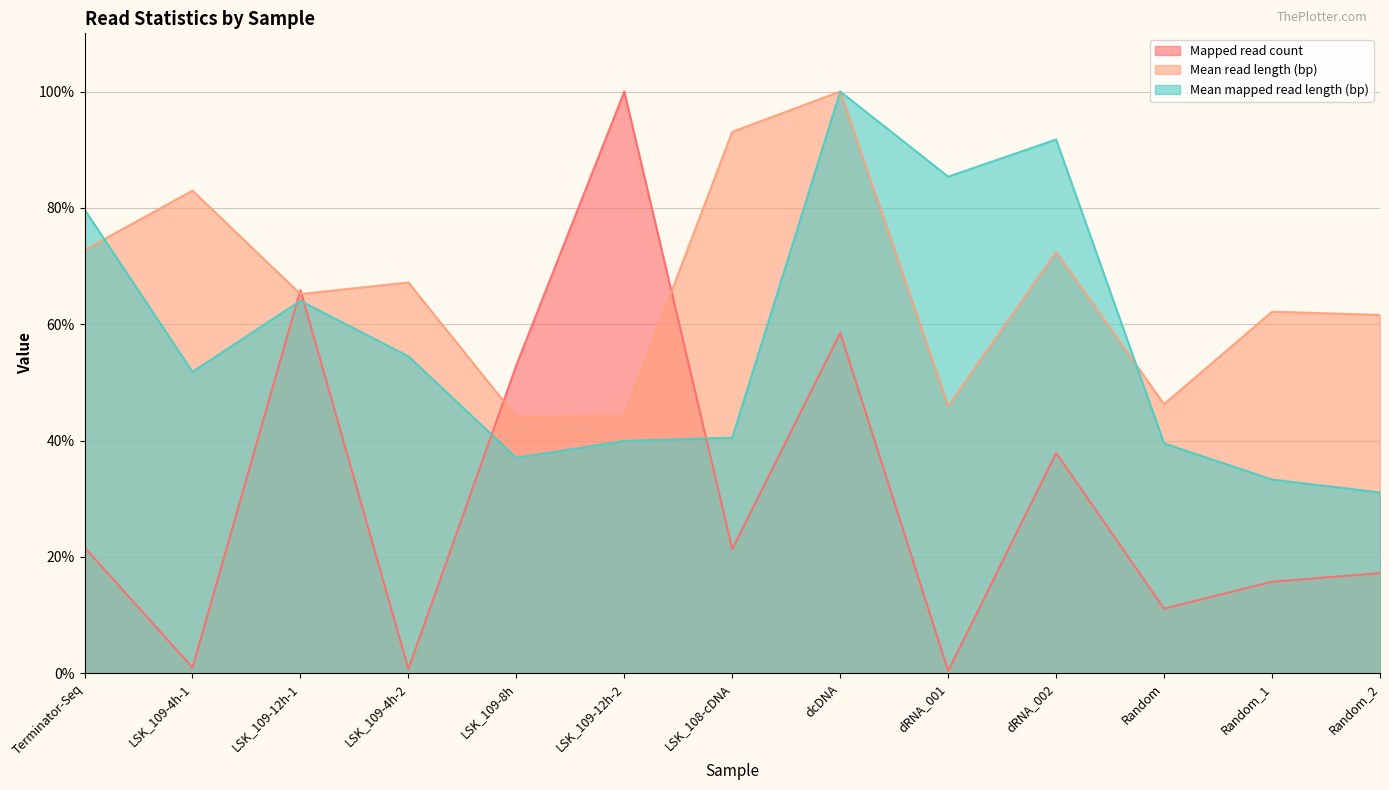

Rank the series at LSK_109-4h-2 from lowest to highest value.

Mapped read count, Mean mapped read length (bp), Mean read length (bp)